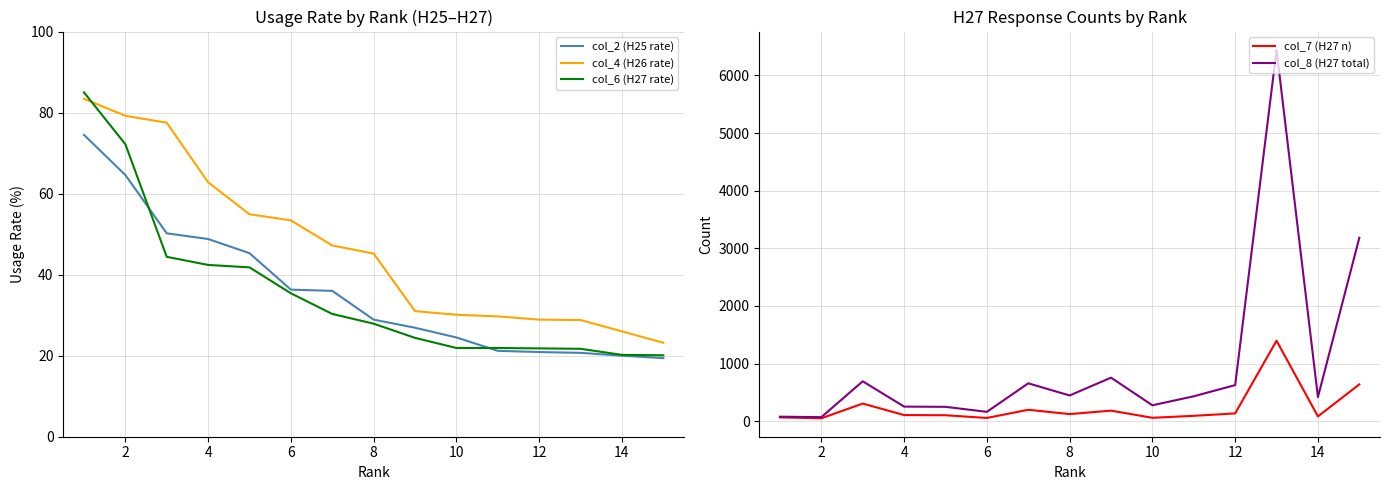

Which series has the largest total across all categories?

col_8 (H27 total)